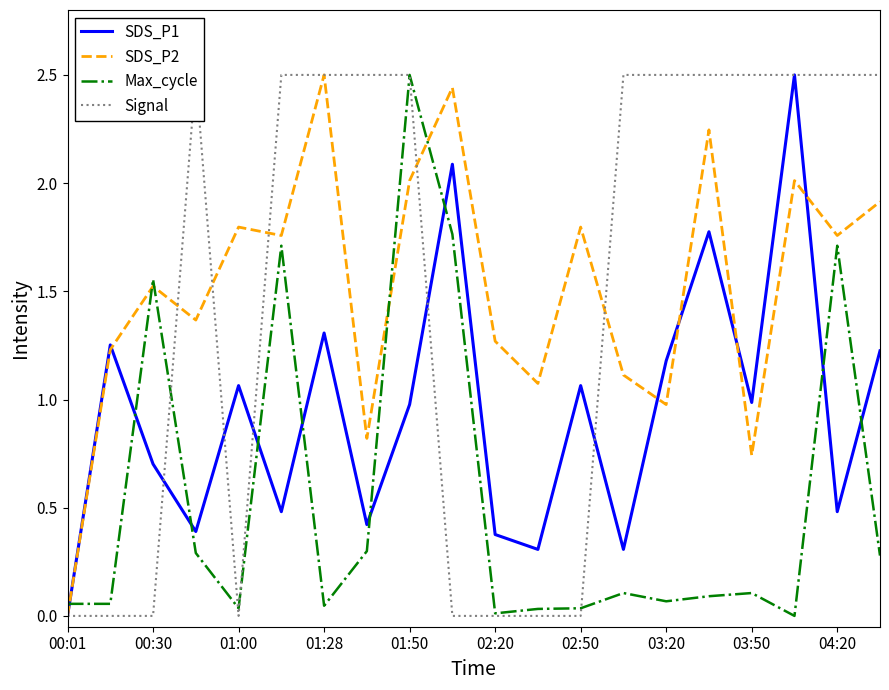

What are all the series names shown in the legend?

SDS_P1, SDS_P2, Max_cycle, Signal